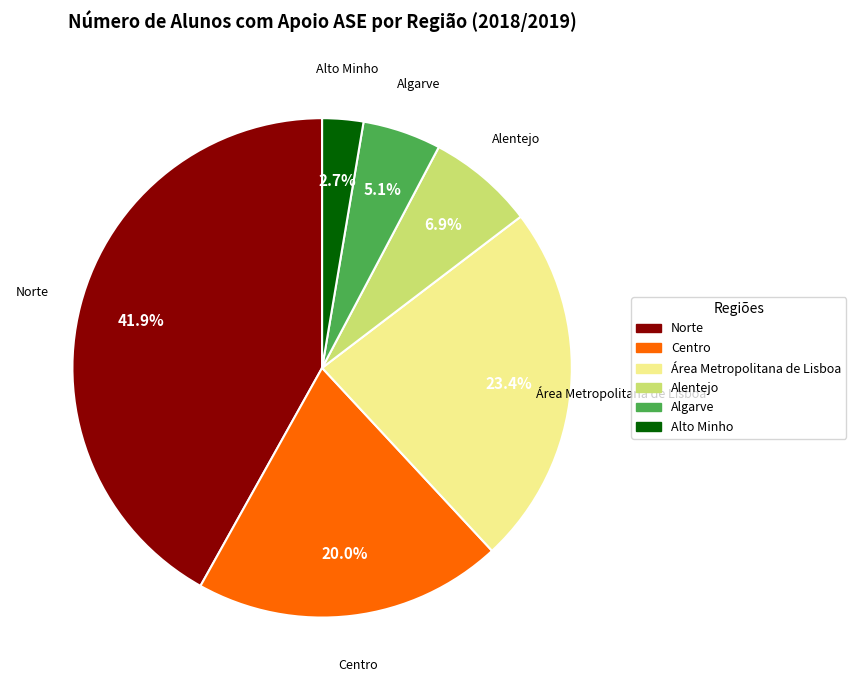

To the nearest percent, what percentage of the pie is Alto Minho?

3%